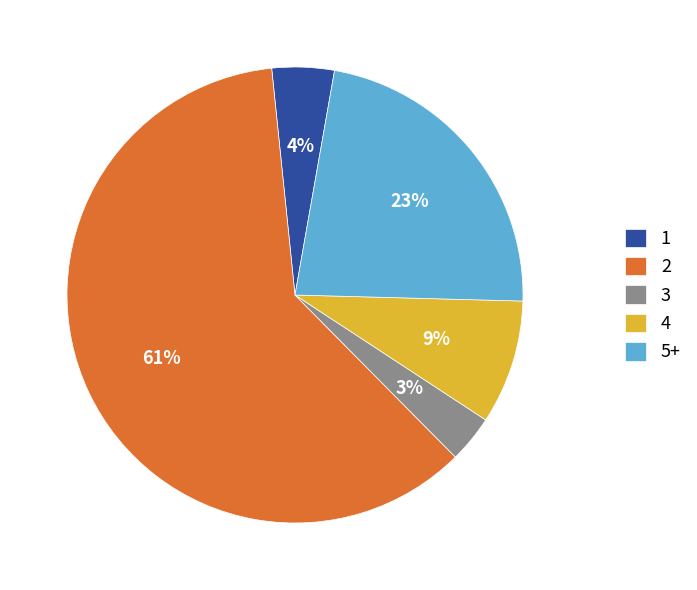

Do 5+ and 2 together represent more than half of the pie?

Yes